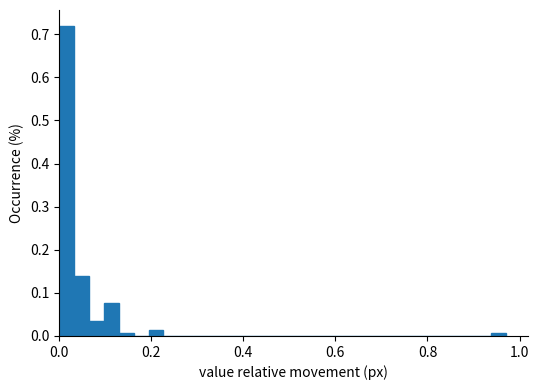

Read against the x-axis, roughly where is the centre of the tallest bar?

0.02